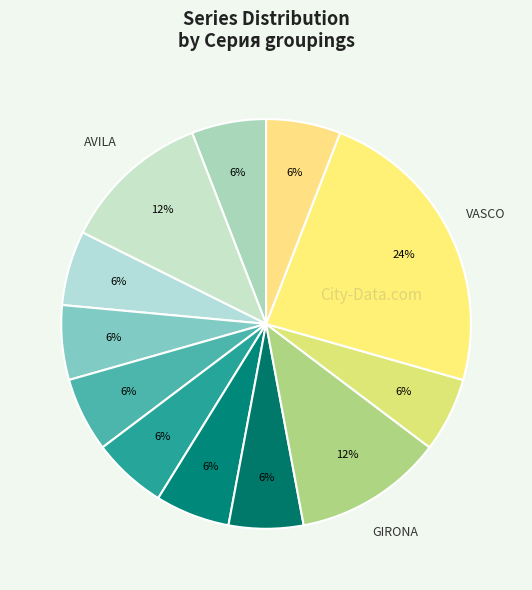

Count the number of slices in the pie.

12